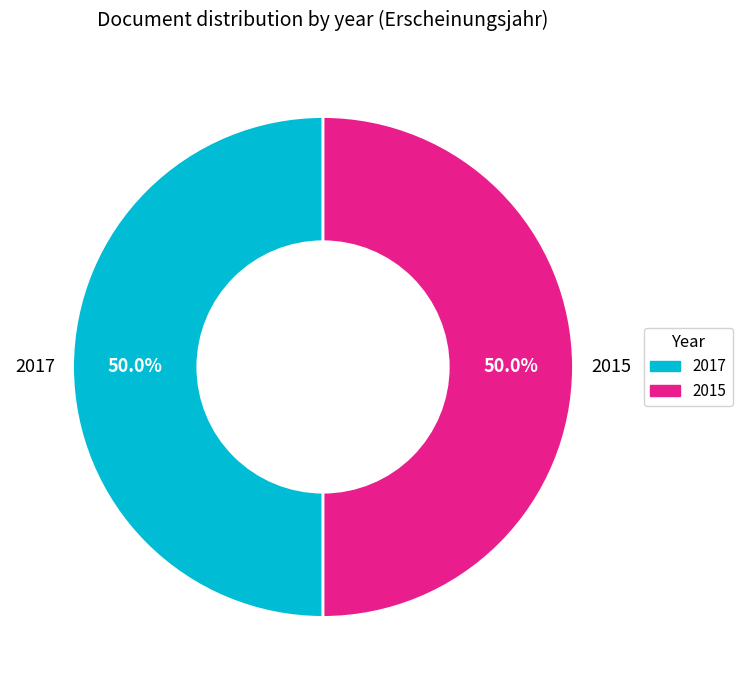

Count the number of slices in the pie.

2